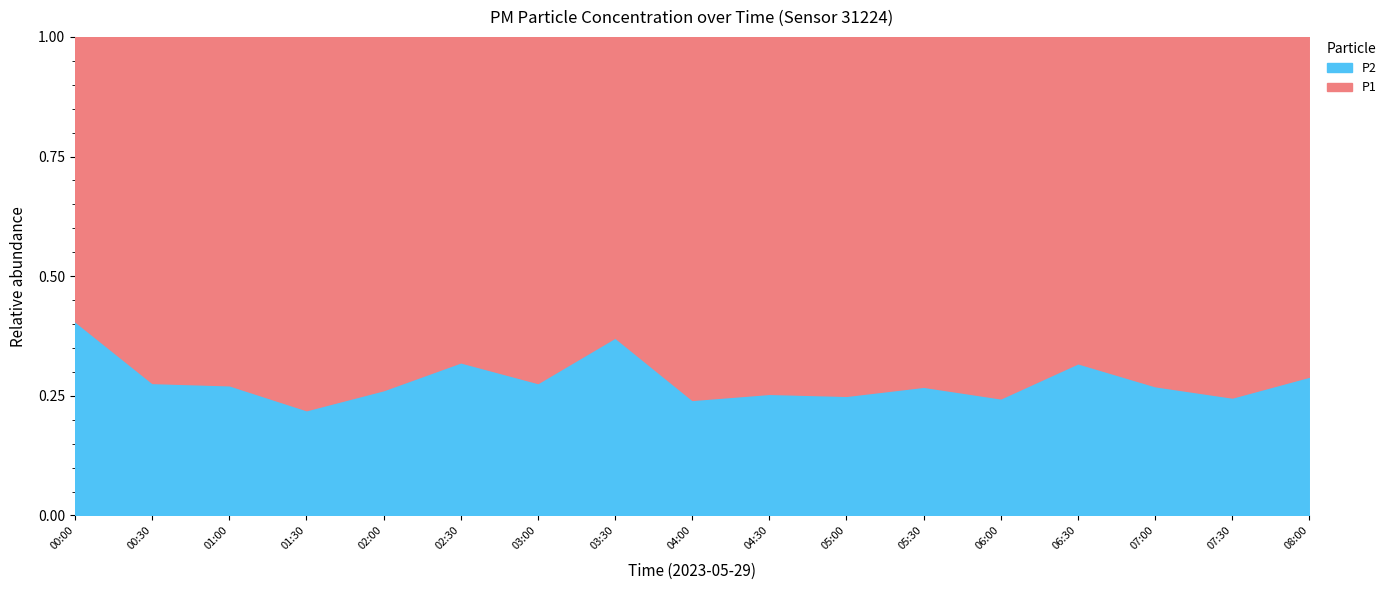

What is the spread (max minus min) of values at 00:30?

5.4